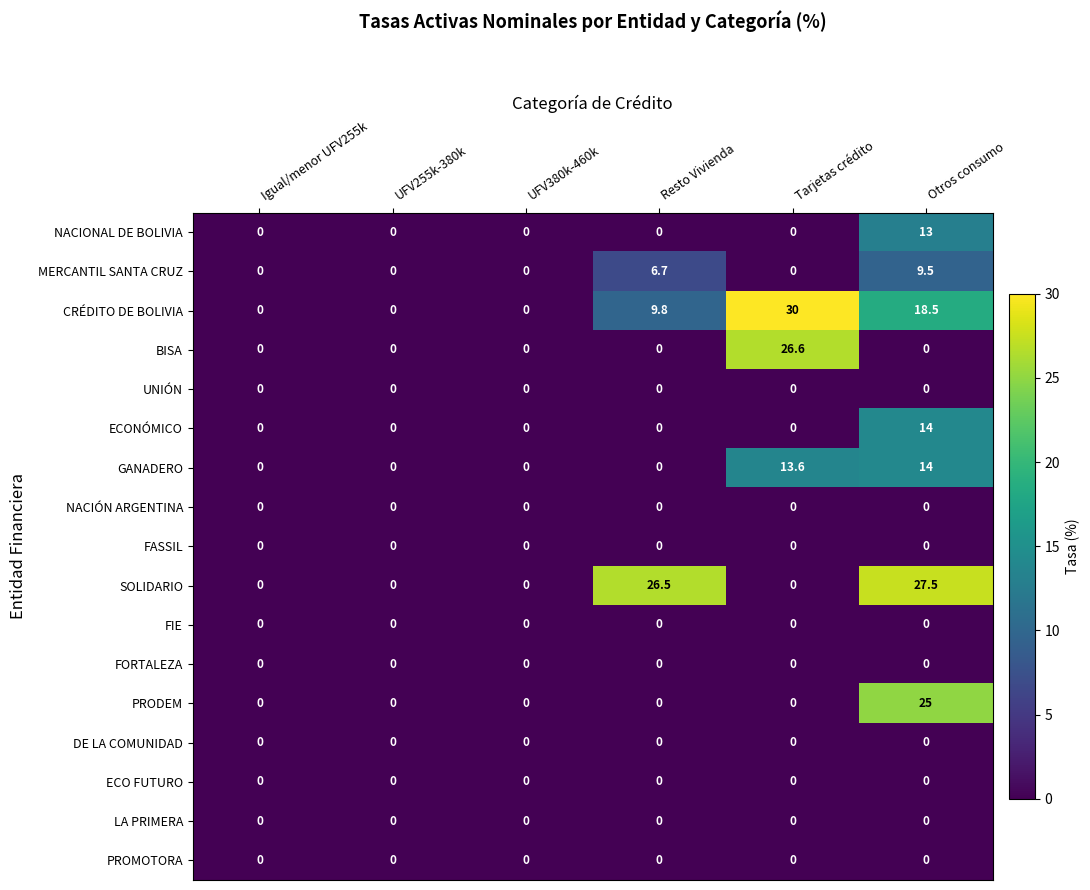

True or false: PRODEM has a value of 0.0 at UFV380k-460k.

True